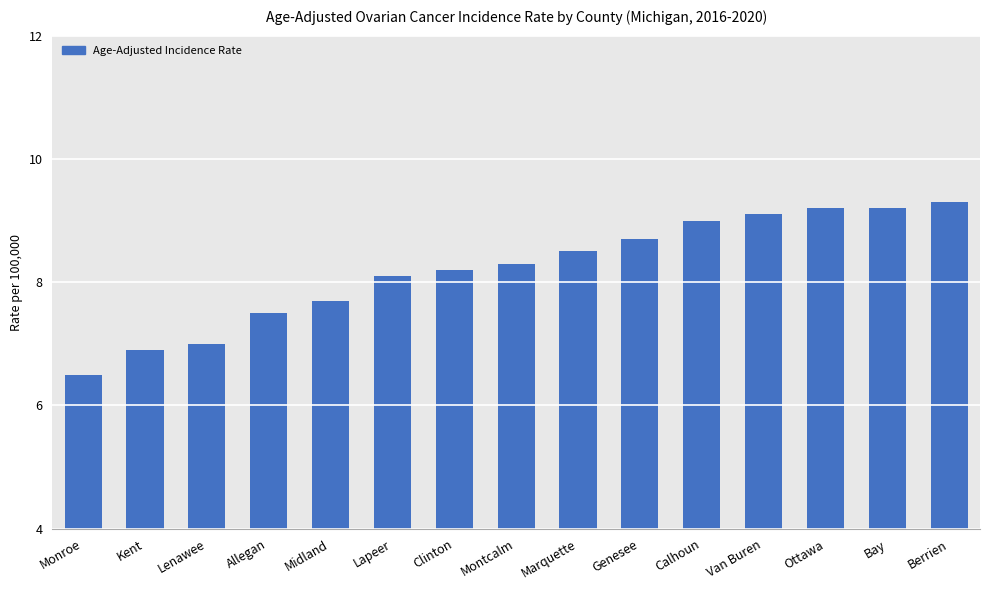

What is the average value?

8.2